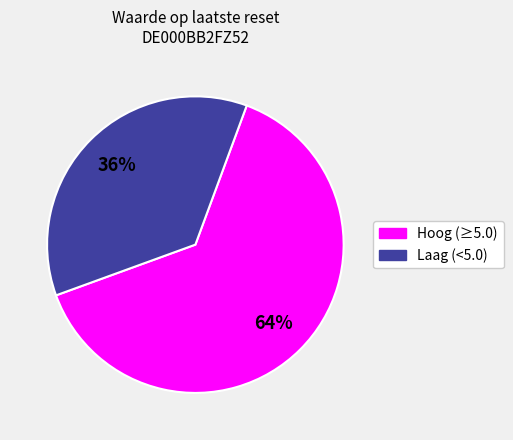

How many segments does this pie chart have?

2